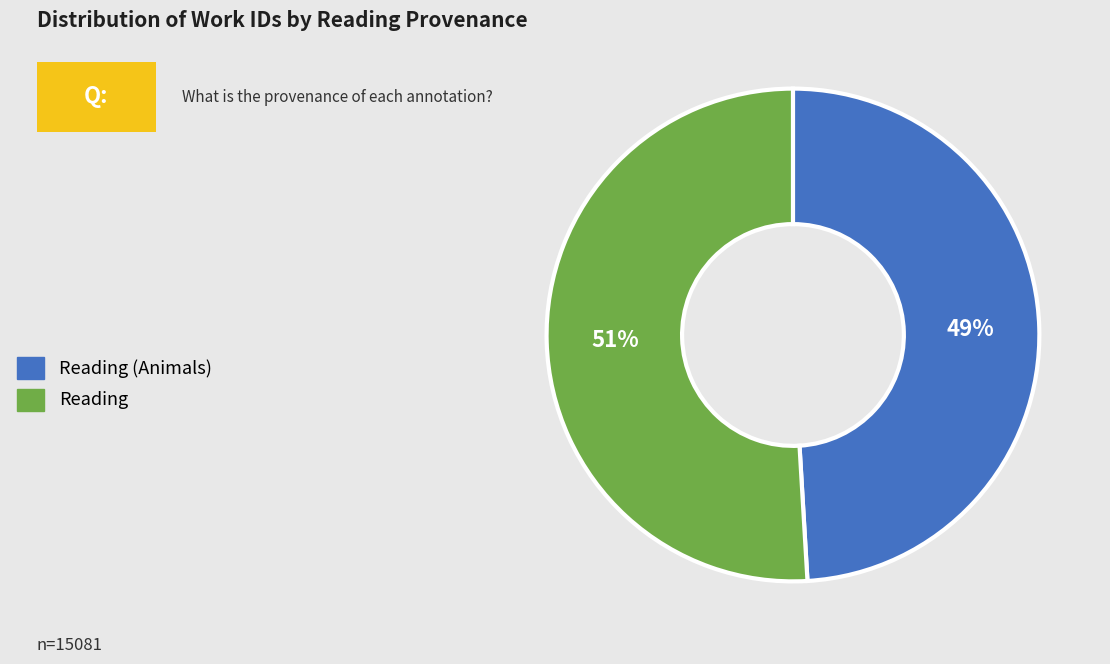

True or false: Reading (Animals) accounts for 49% of the total.

True